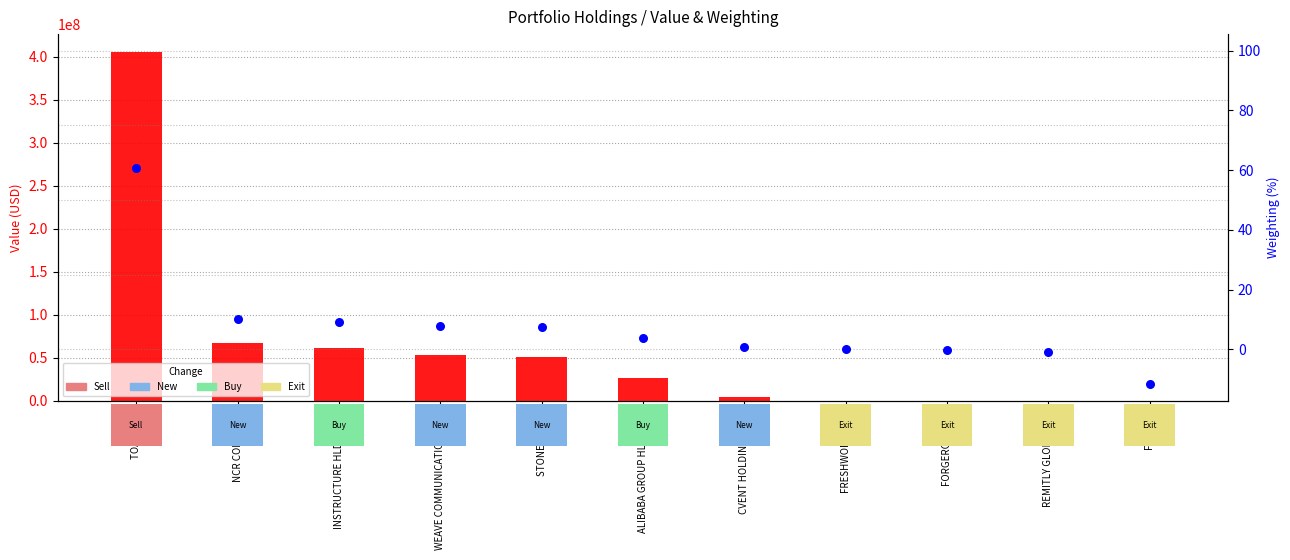

Which series has the largest Y range (max minus min)?

Value (USD)